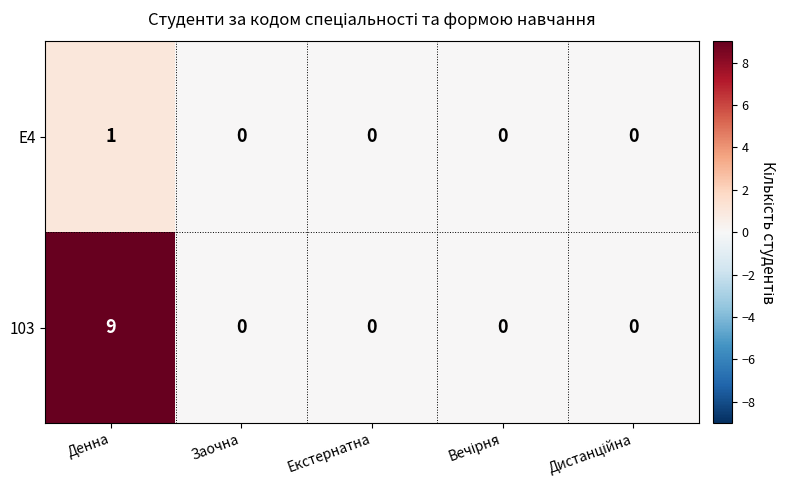

Rank the series by their maximum value, from highest to lowest.

103, E4